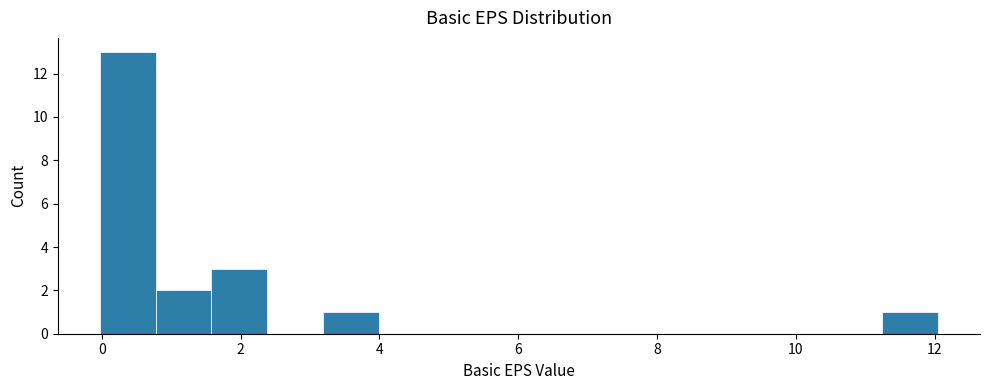

Over which range of the x-axis is the bar tallest?

0.0 to 0.8